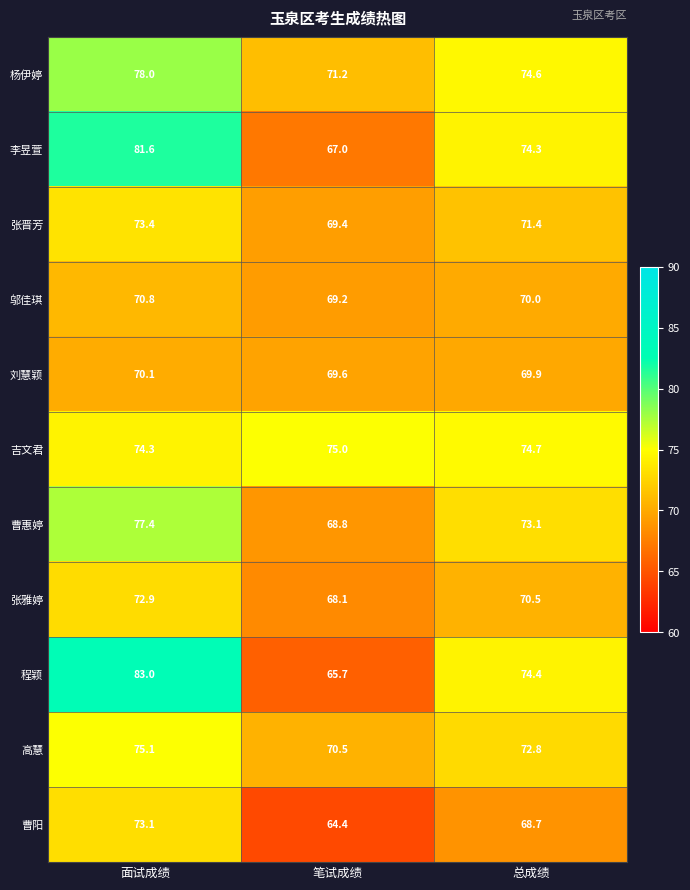

What is the difference between the highest and lowest values at 面试成绩?

12.9